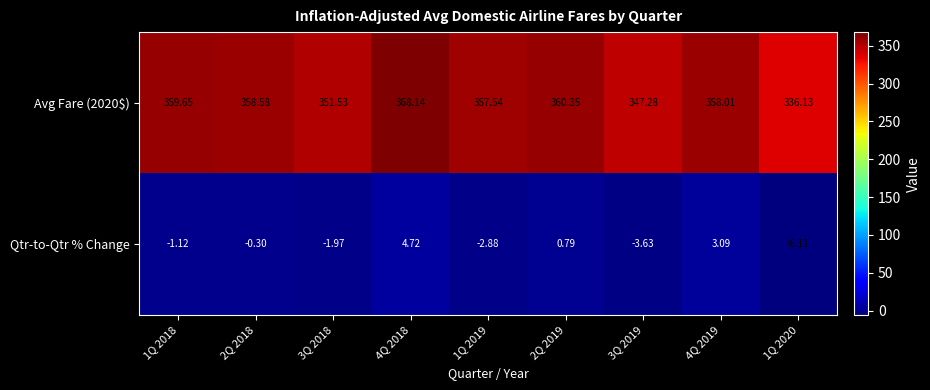

Is the value of Qtr-to-Qtr % Change at 4Q 2019 greater than the value of Avg Fare (2020$) at 4Q 2018?

No